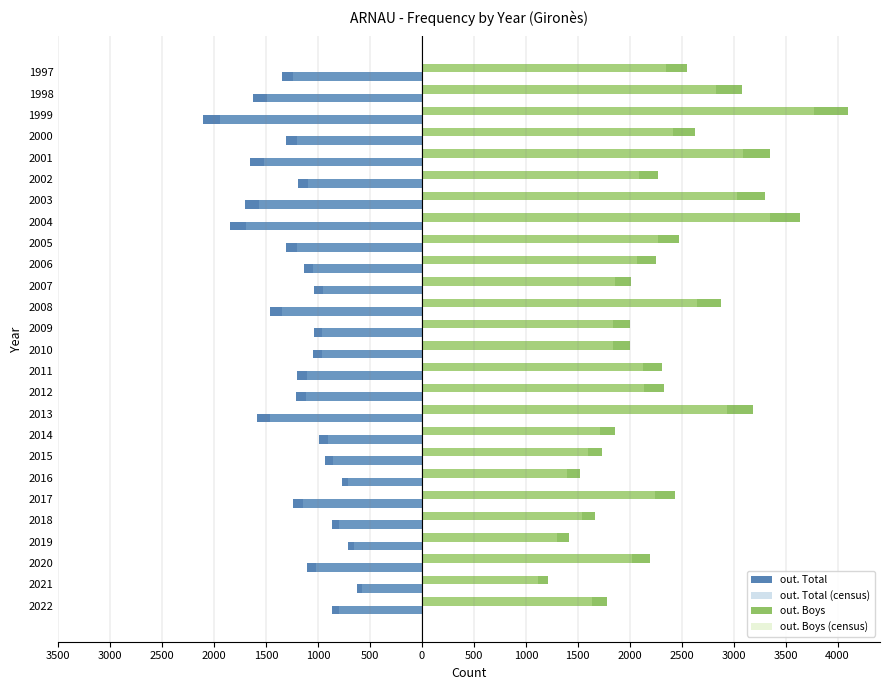

What are all the series names shown in the legend?

out. Total, out. Total (census), out. Boys, out. Boys (census)